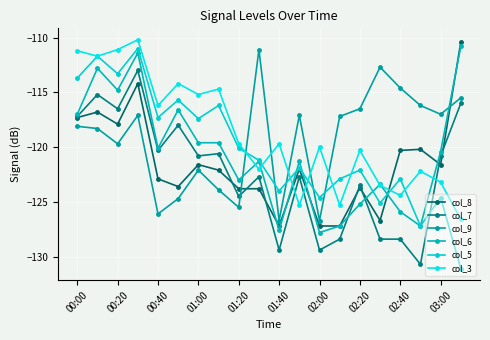

After their last crossing, which series has the higher values: col_9 or col_6?

col_6